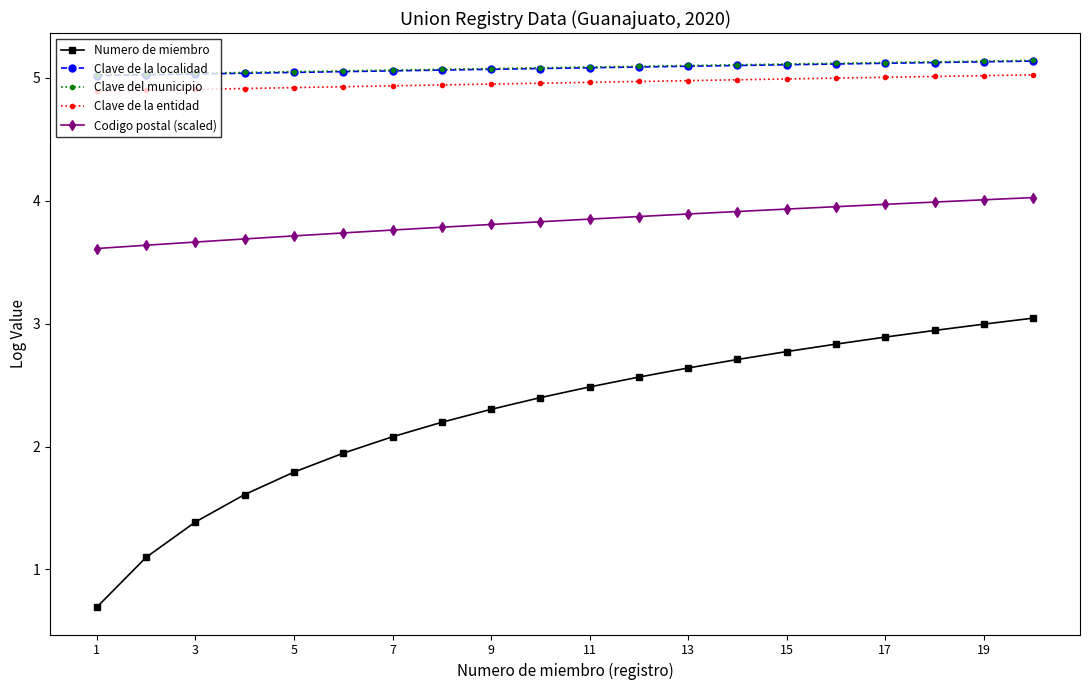

What is the value of the Clave de la entidad point at the 7th from the left?

4.9